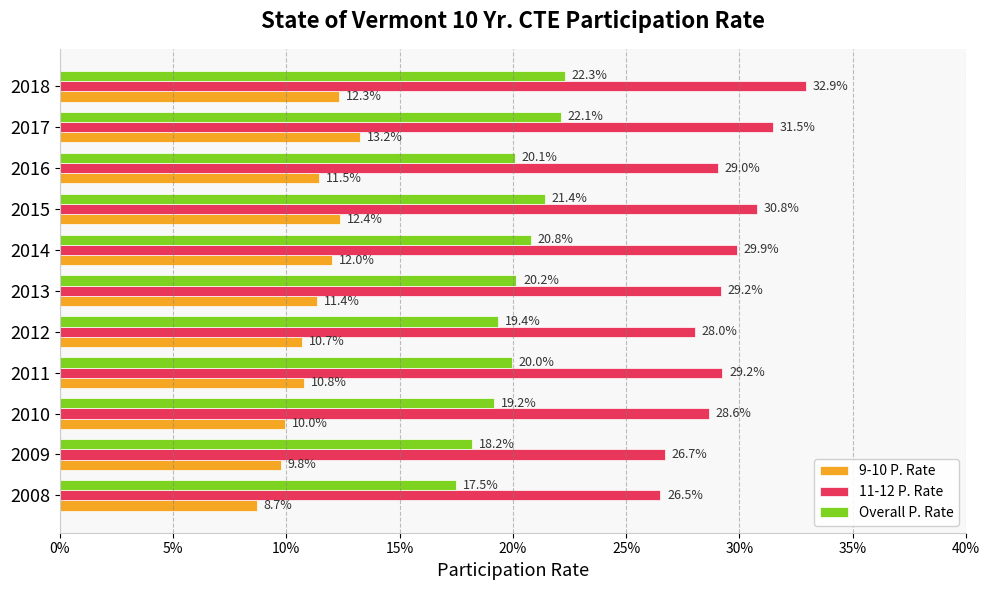

Which series has the largest total across all categories?

11-12 P. Rate